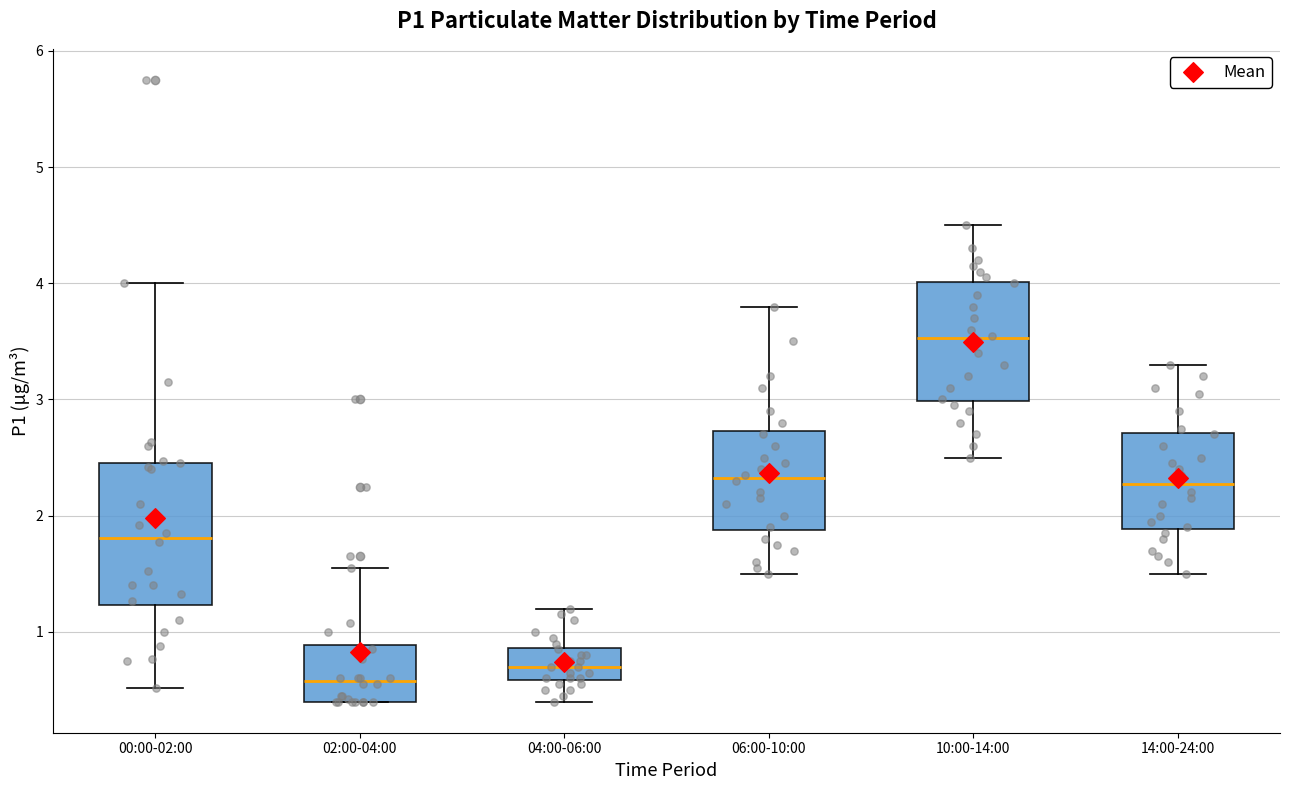

Which box has the highest median line?

10:00-14:00